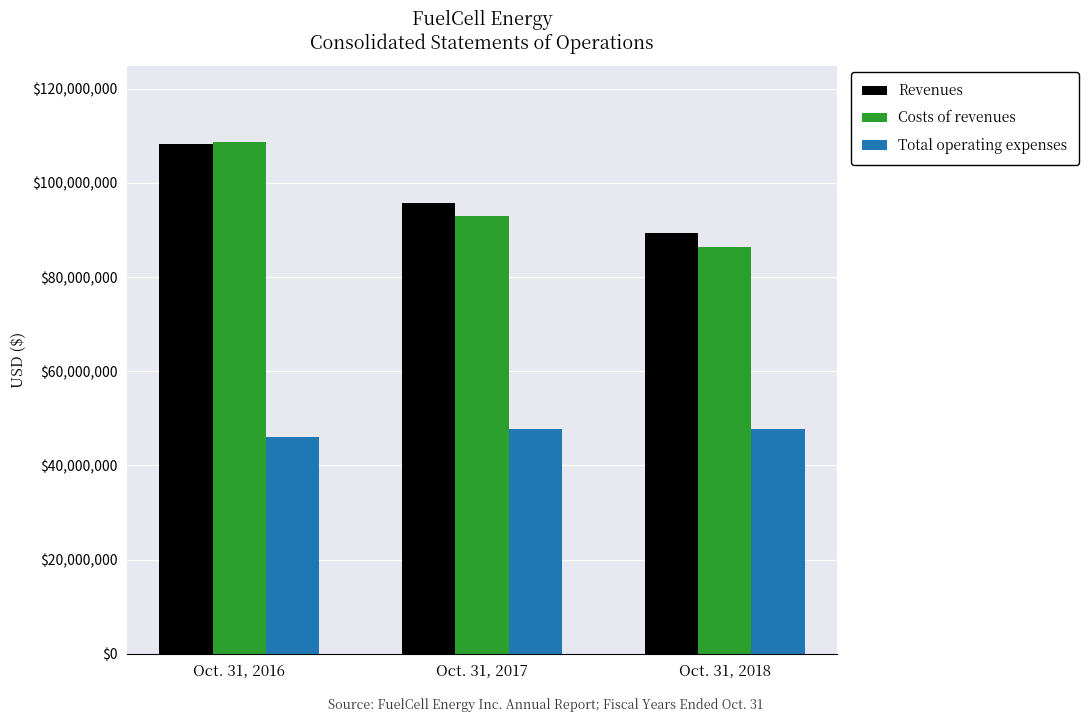

What is the maximum value for Revenues?

108252000